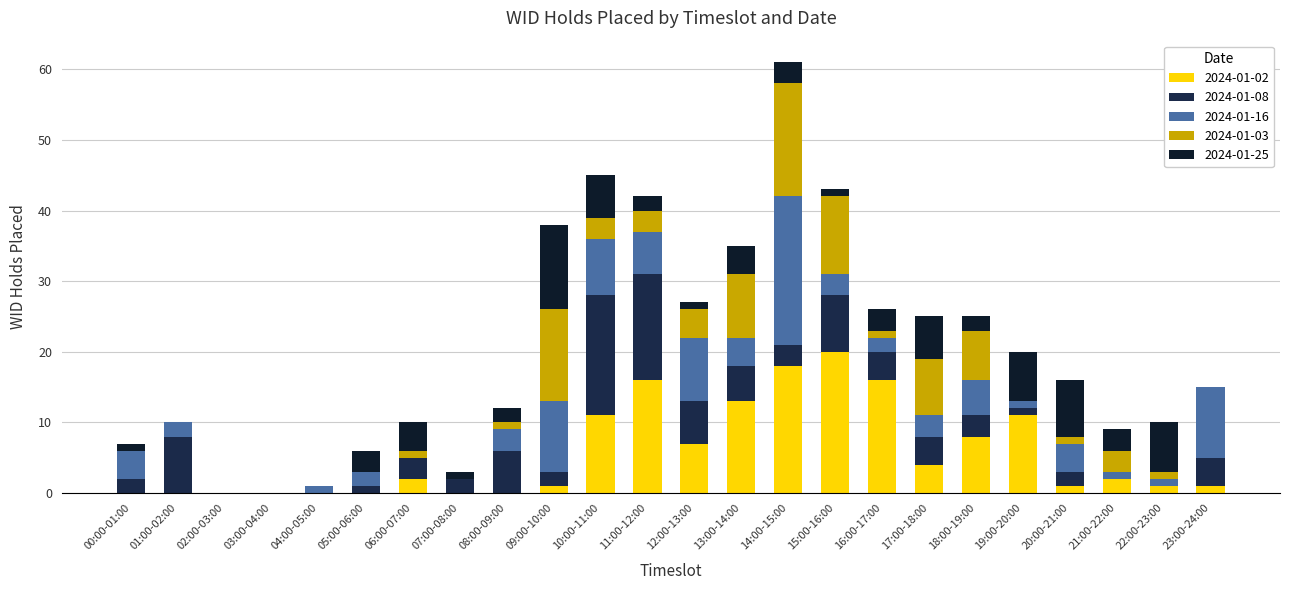

At which category is the sum across all series the highest?

14:00-15:00